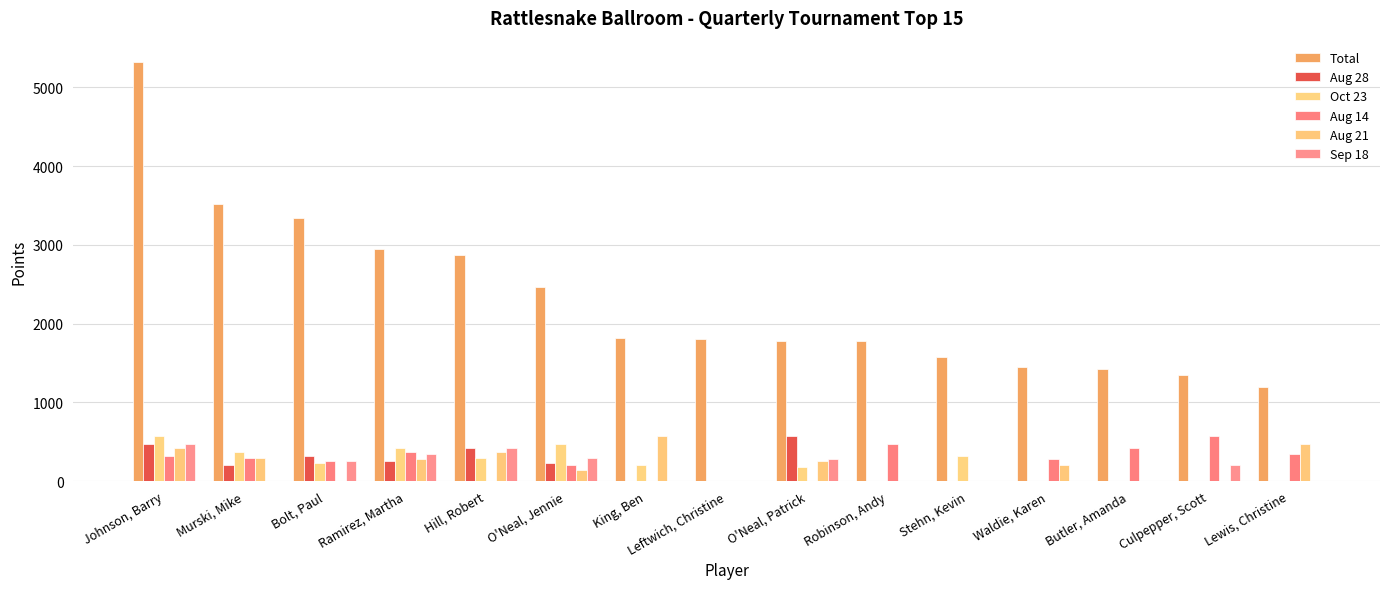

Which series has the largest total across all categories?

Total